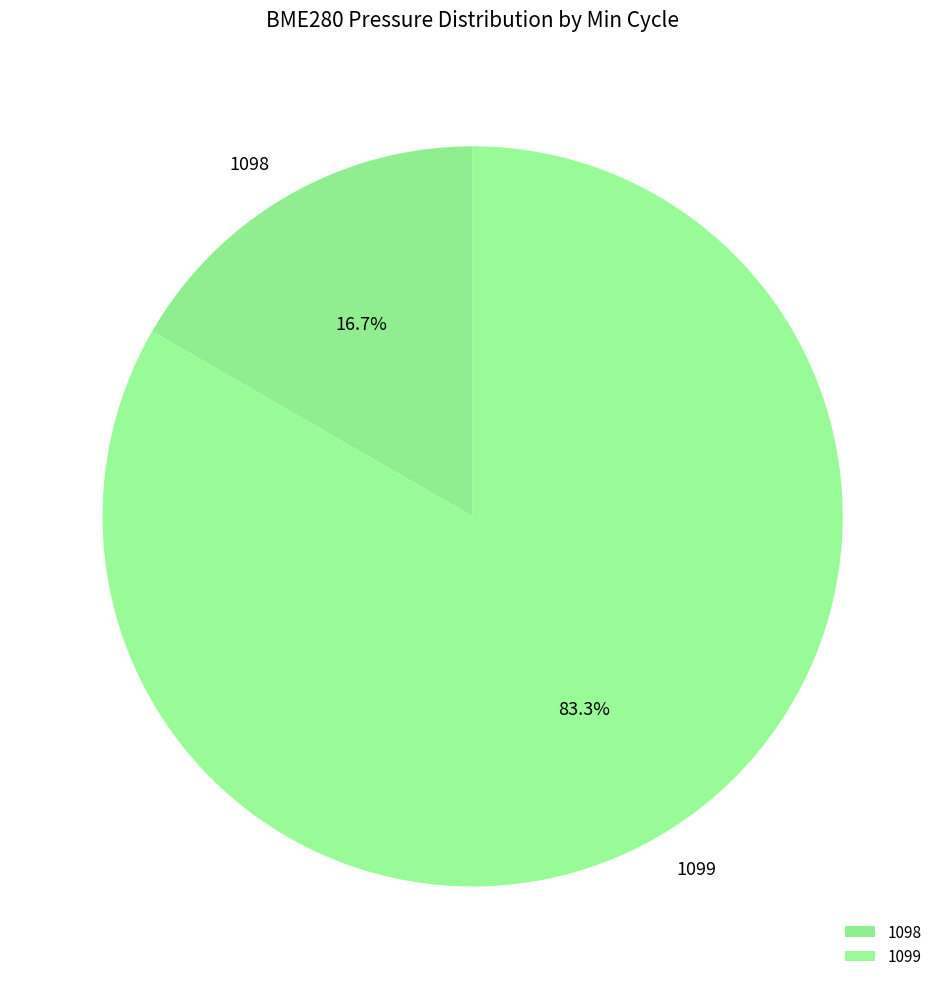

What is the smallest slice in the pie chart?

1098